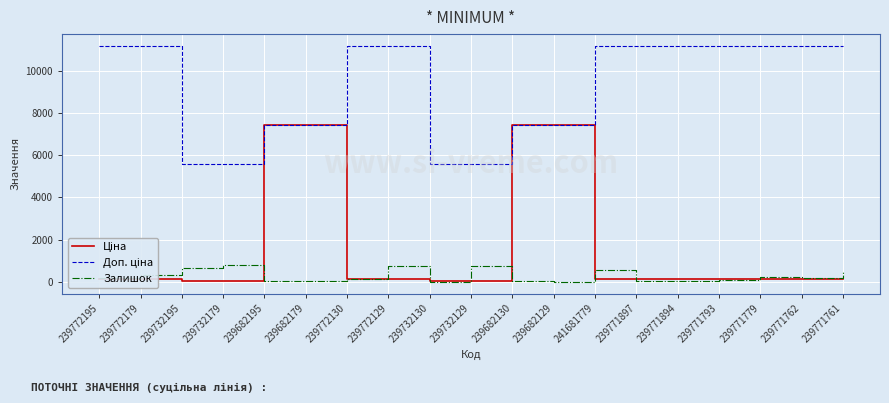

Is it true that Залишок equals 670.0 at 239732195?

True